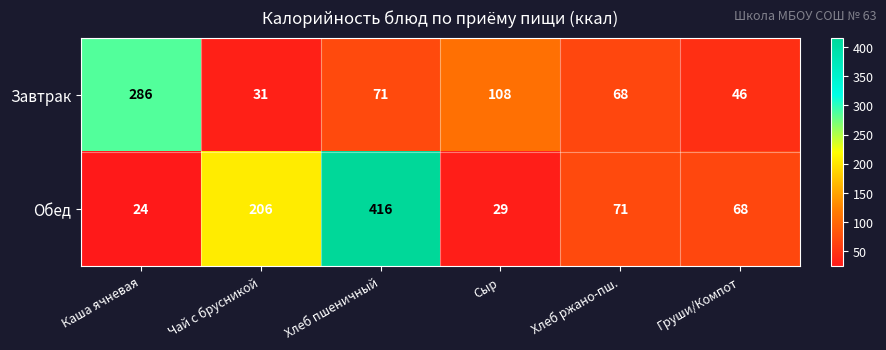

At how many categories does at least one series exceed 141?

3